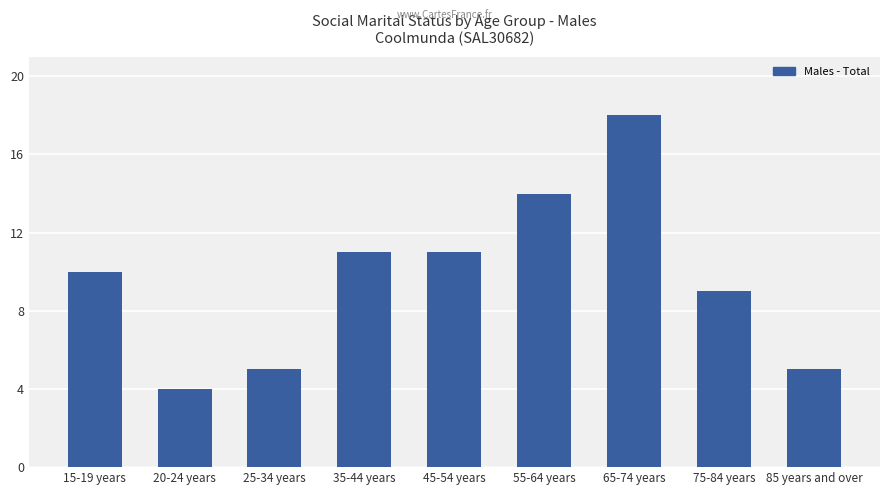

What is the average value?

10